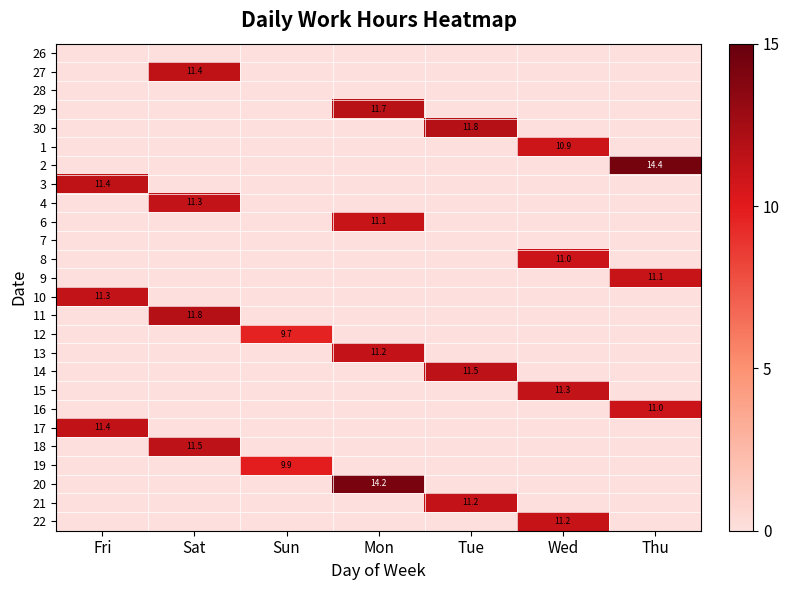

Which label corresponds to the smallest value in the chart?

Sun